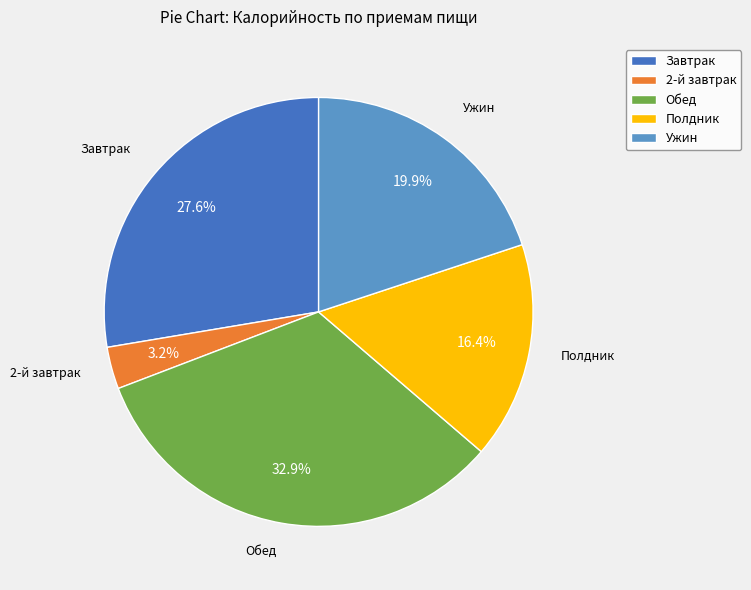

Which category has the smallest portion of the pie?

2-й завтрак